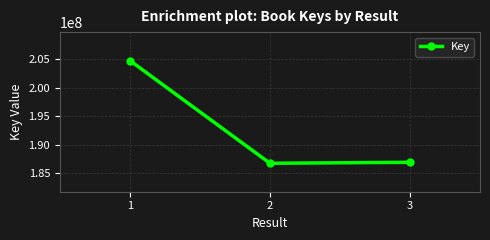

How many lines are shown in the chart?

1